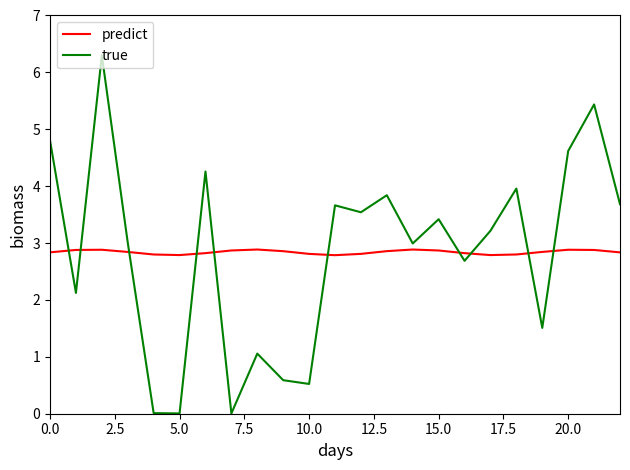

Which series ends up on top after the final intersection of predict and true?

true